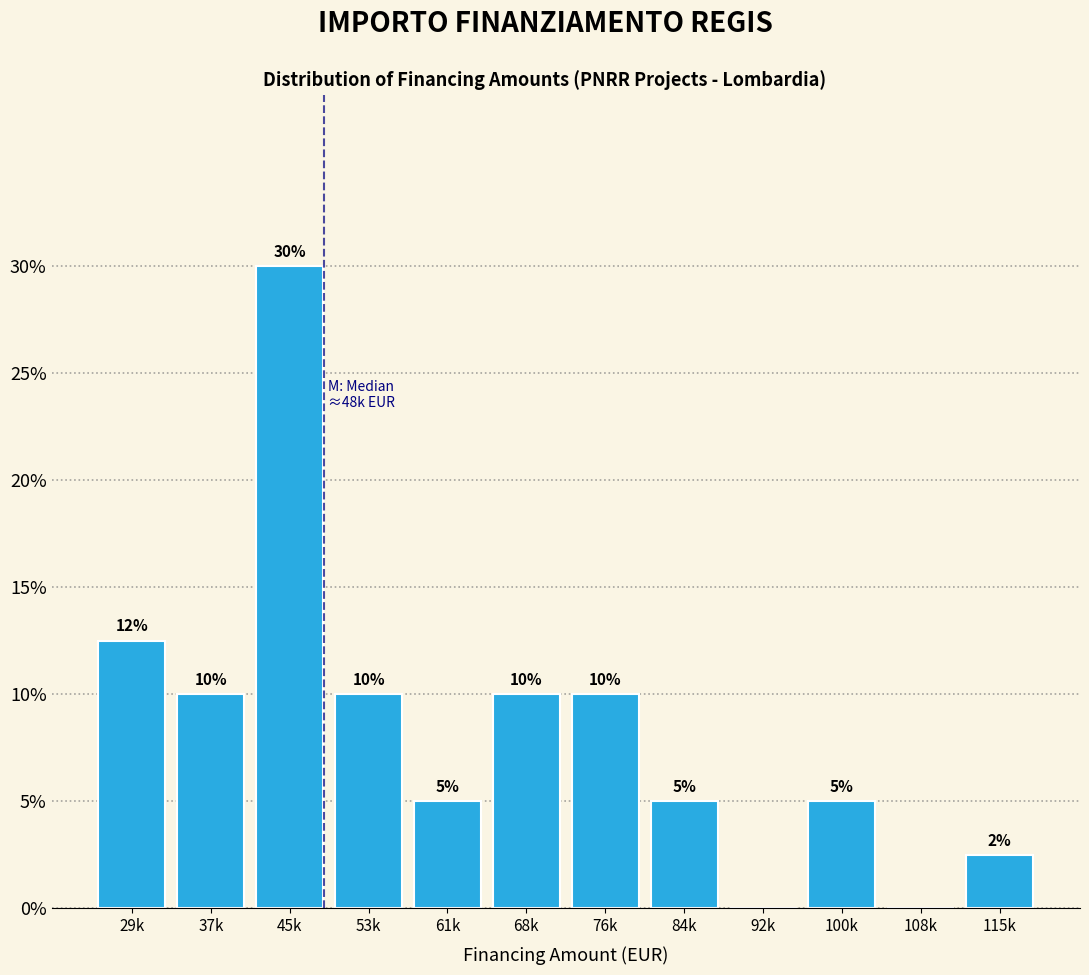

The chart shows a value of 5.0 at 61k. True or false?

True